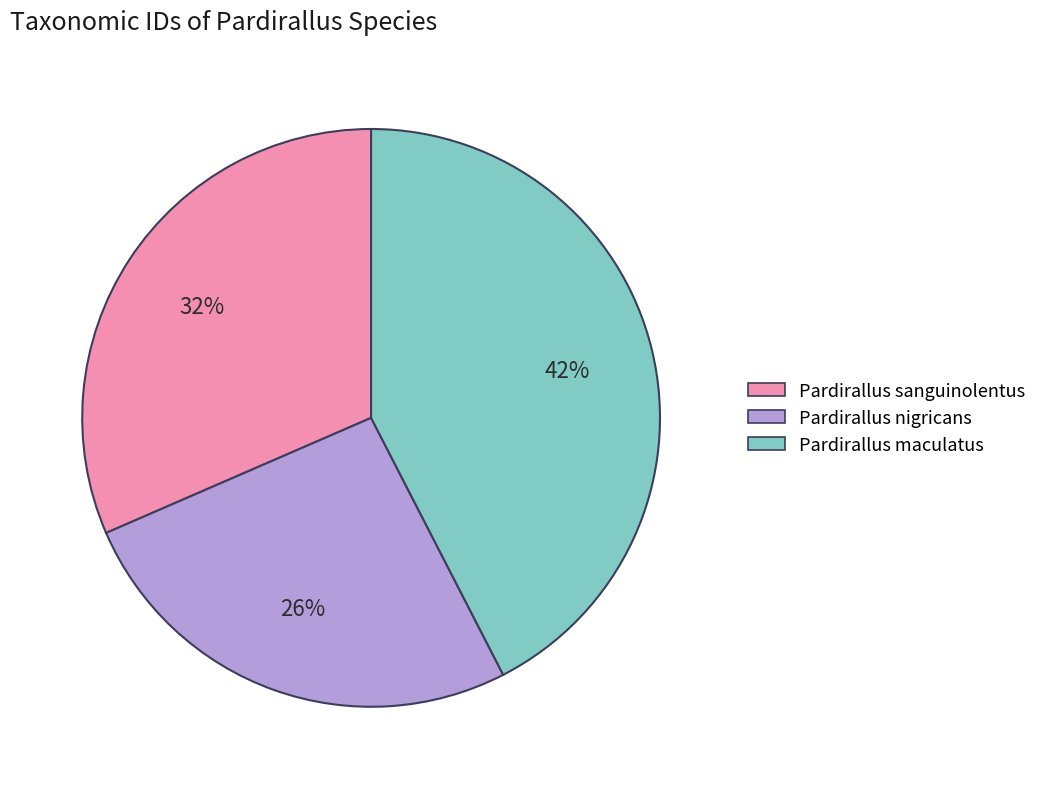

To the nearest percent, what percentage of the pie is Pardirallus sanguinolentus?

32%